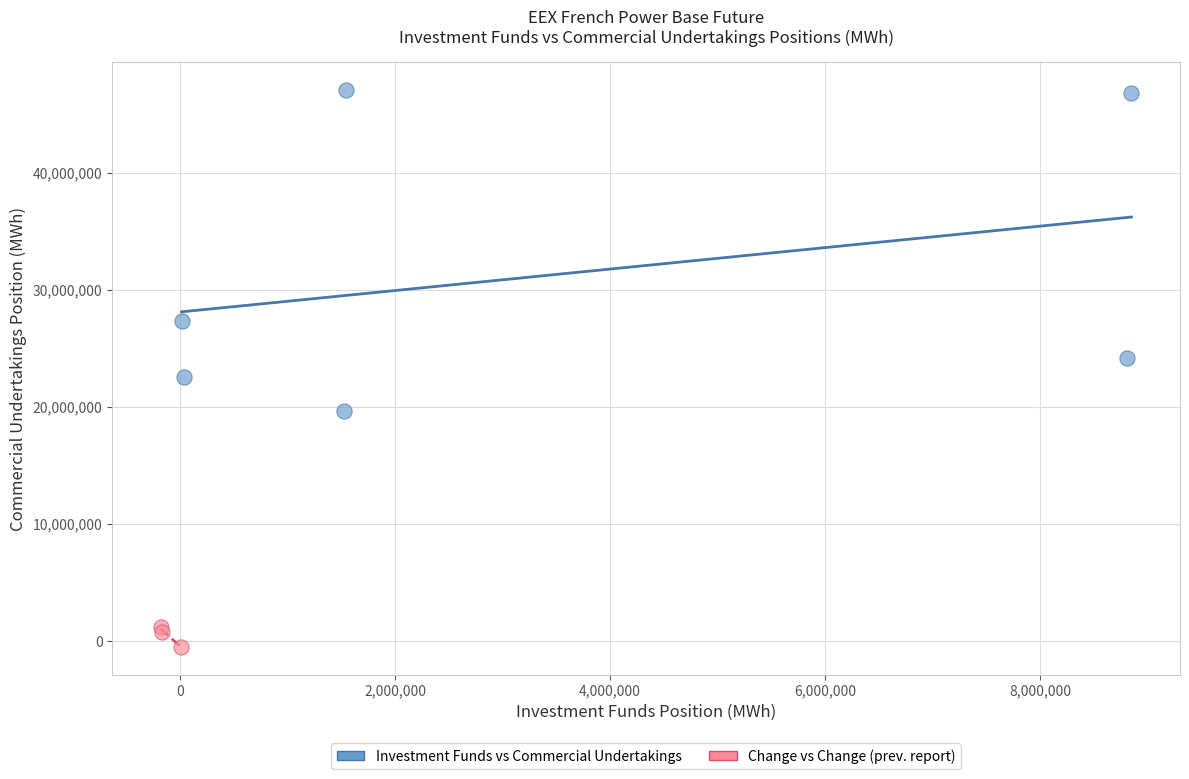

What are all the series names shown in the legend?

Investment Funds vs Commercial Undertakings, Change vs Change (prev. report)